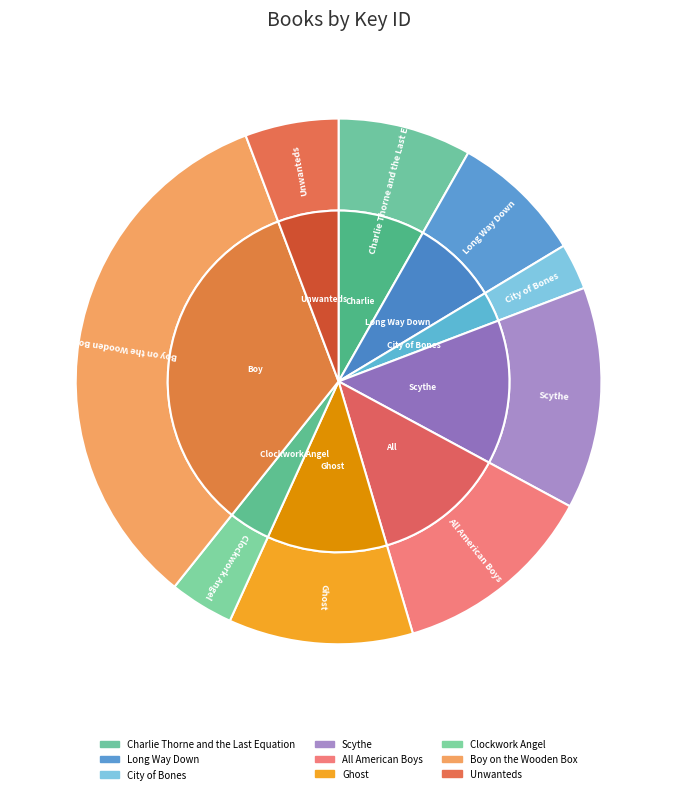

Rank the categories by value from highest to lowest.

Boy on the Wooden Box, Scythe, All American Boys, Ghost, Charlie Thorne and the Last Equation, Long Way Down, Unwanteds, Clockwork Angel, City of Bones